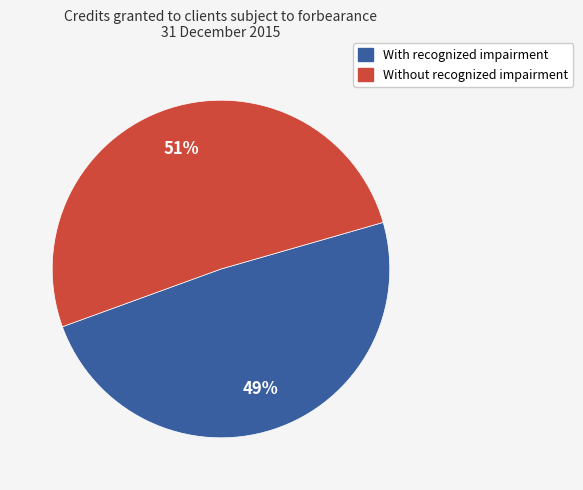

Is it true that Without recognized impairment is 60% of the pie?

False